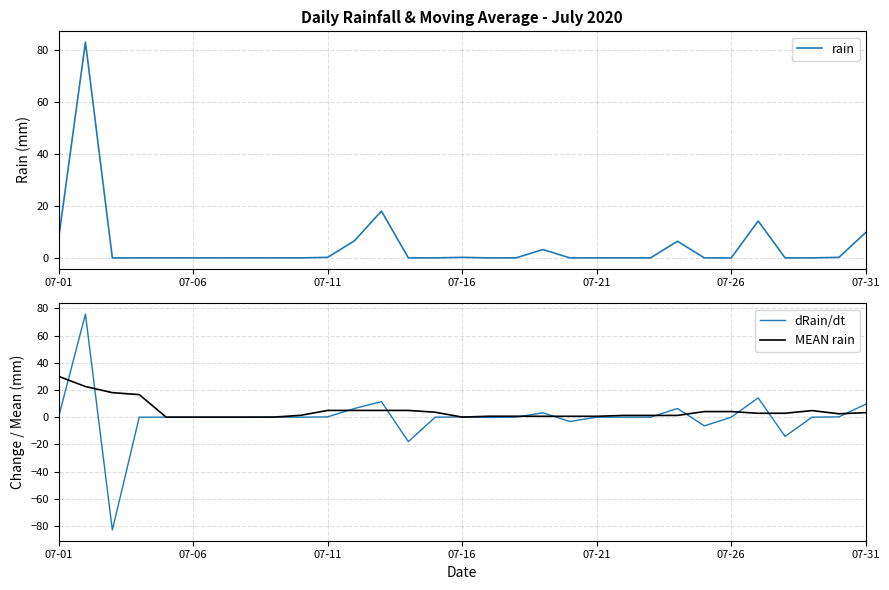

What is the maximum value for MEAN rain?

30.1